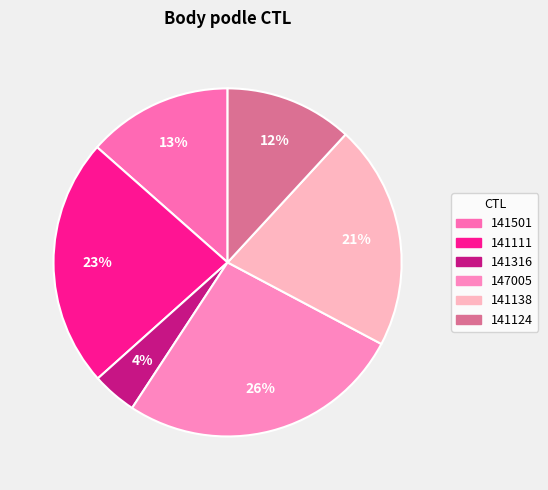

What percentage is NOT represented by 141138?

79.1%